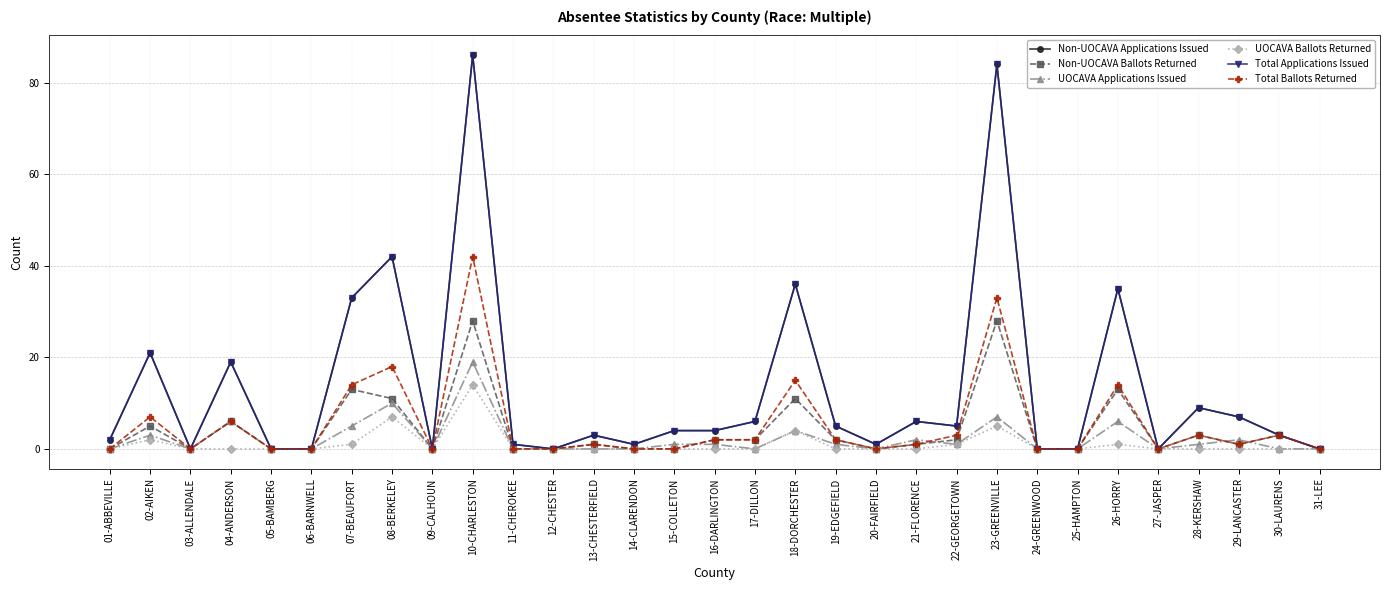

Which category has the highest value across all series?

10-CHARLESTON